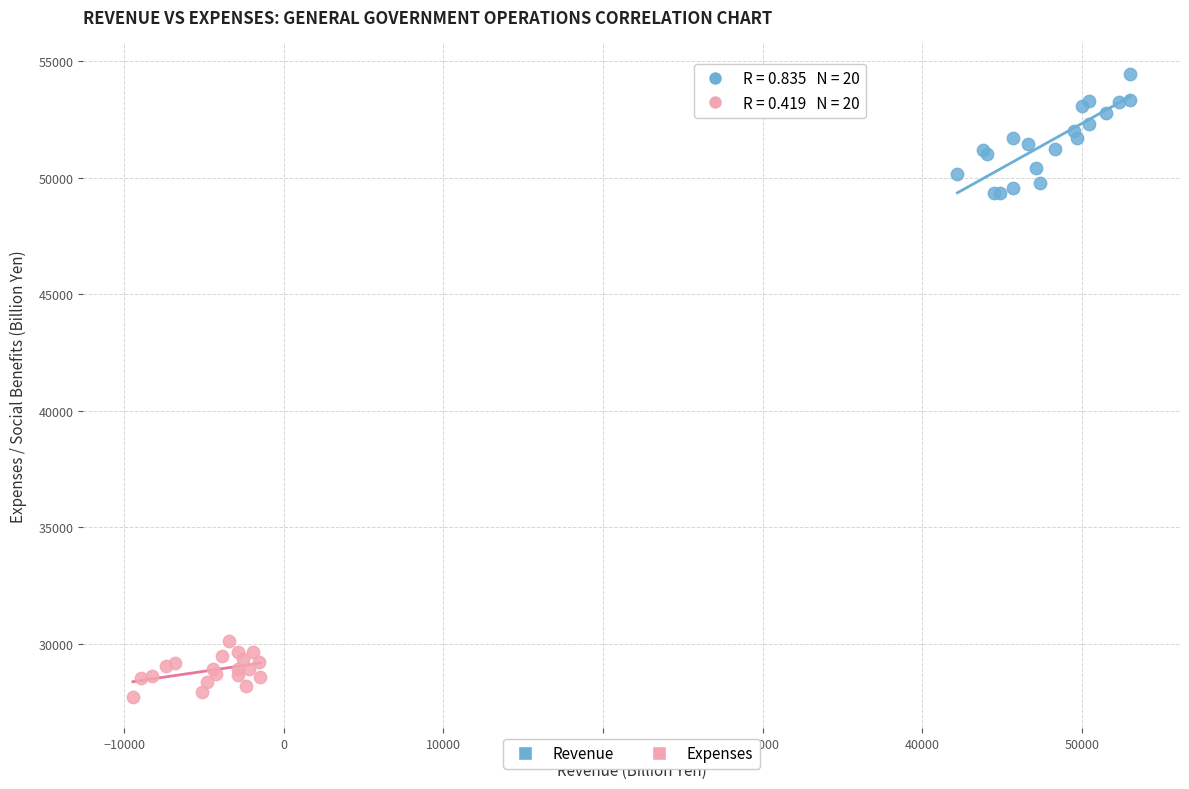

Which series contains the lowest Y value?

Expenses